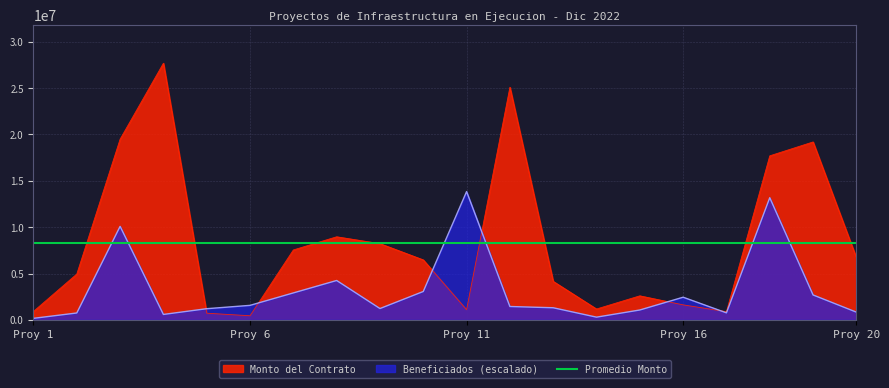

True or false: Monto del Contrato has a value of 1416526.2 at 17.

False